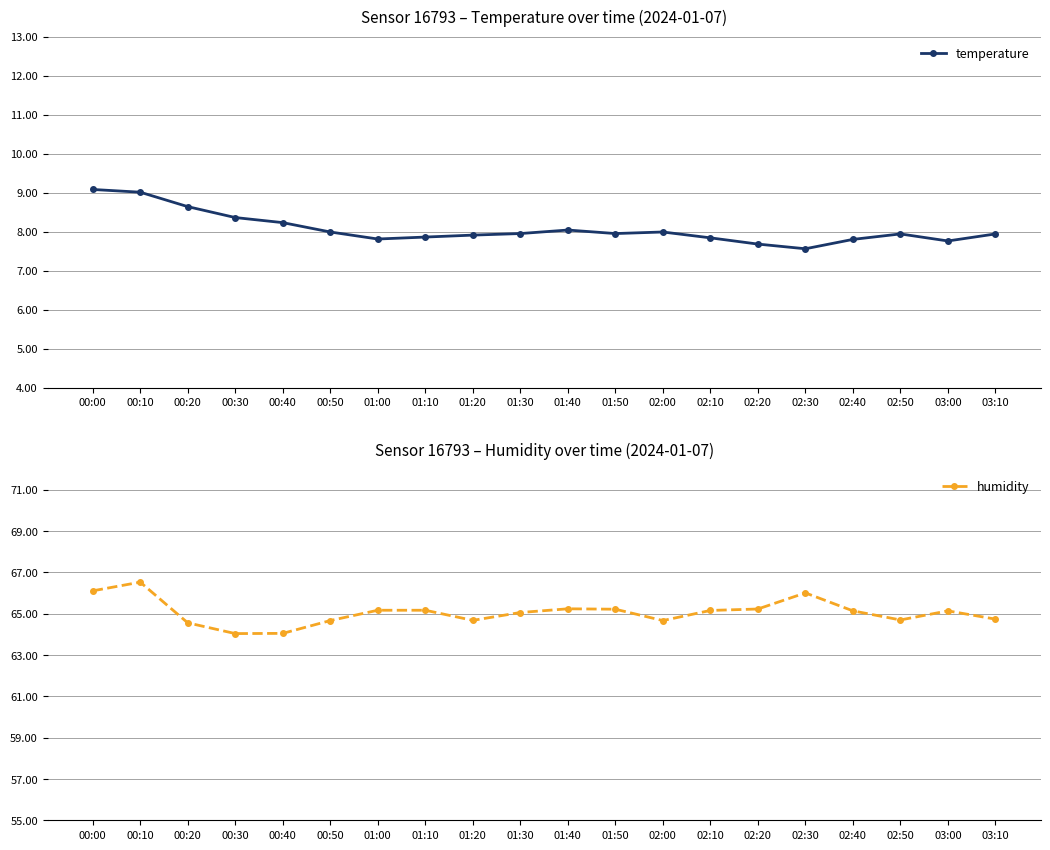

What is the difference between the temperature values at 01:30 and 01:10?

0.1